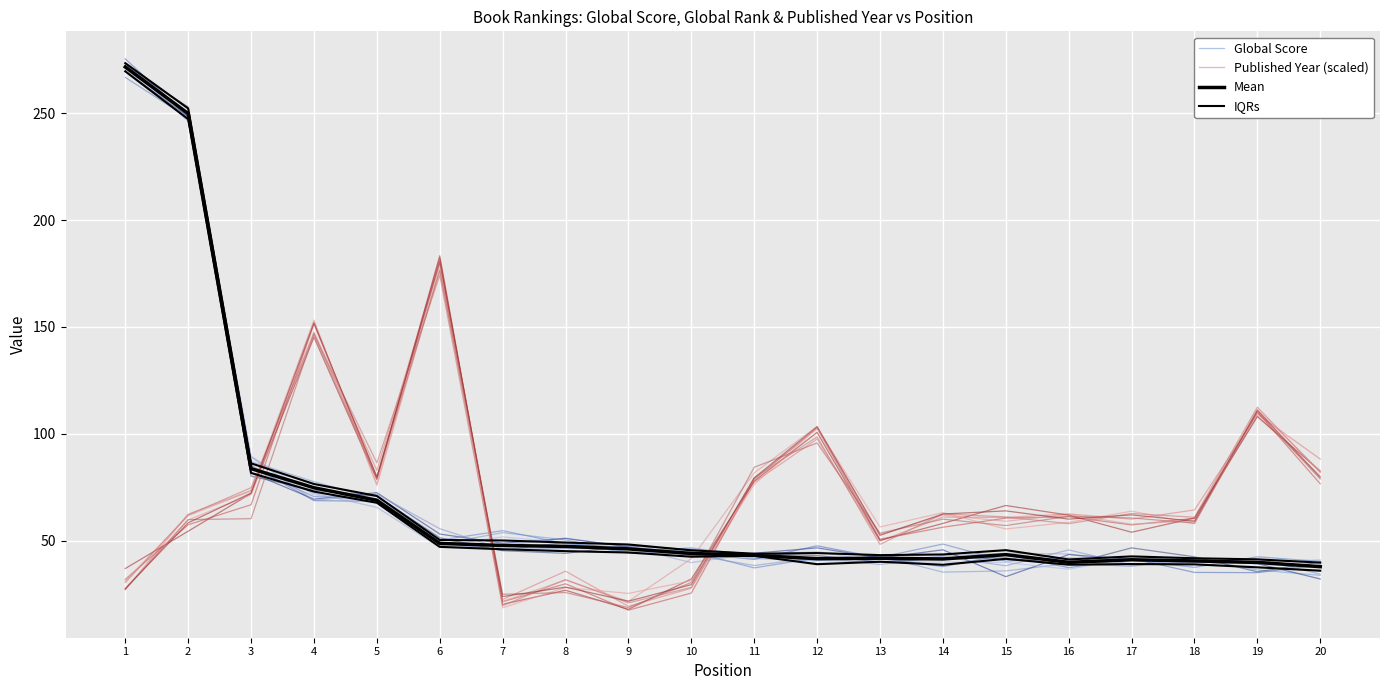

What is the difference between the second highest and minimum values in the IQRs series?

211.3